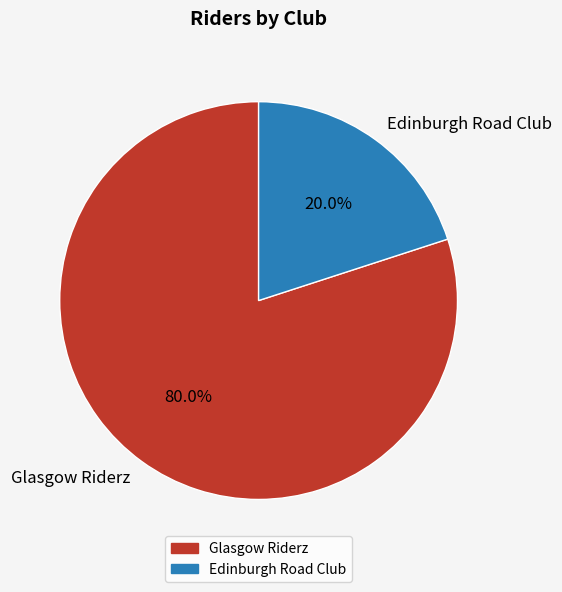

Is the sum of Glasgow Riderz and Edinburgh Road Club greater than half?

Yes